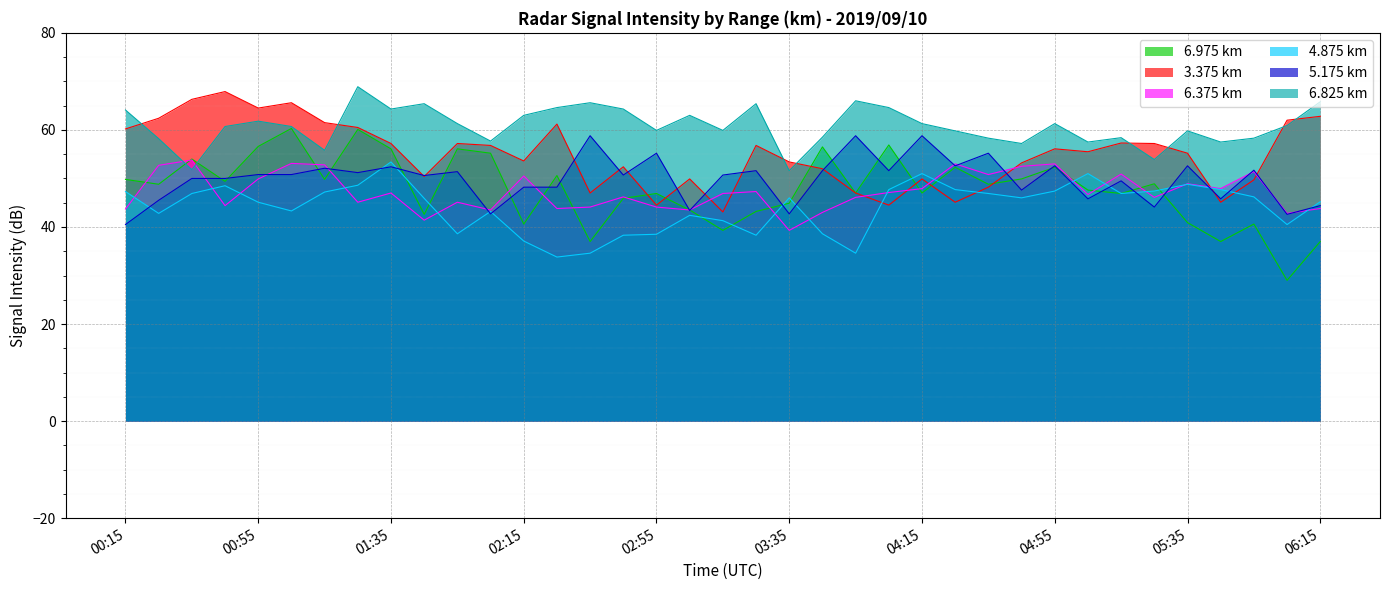

True or false: 6.825 has a value of 61.3 at 04:15.

True